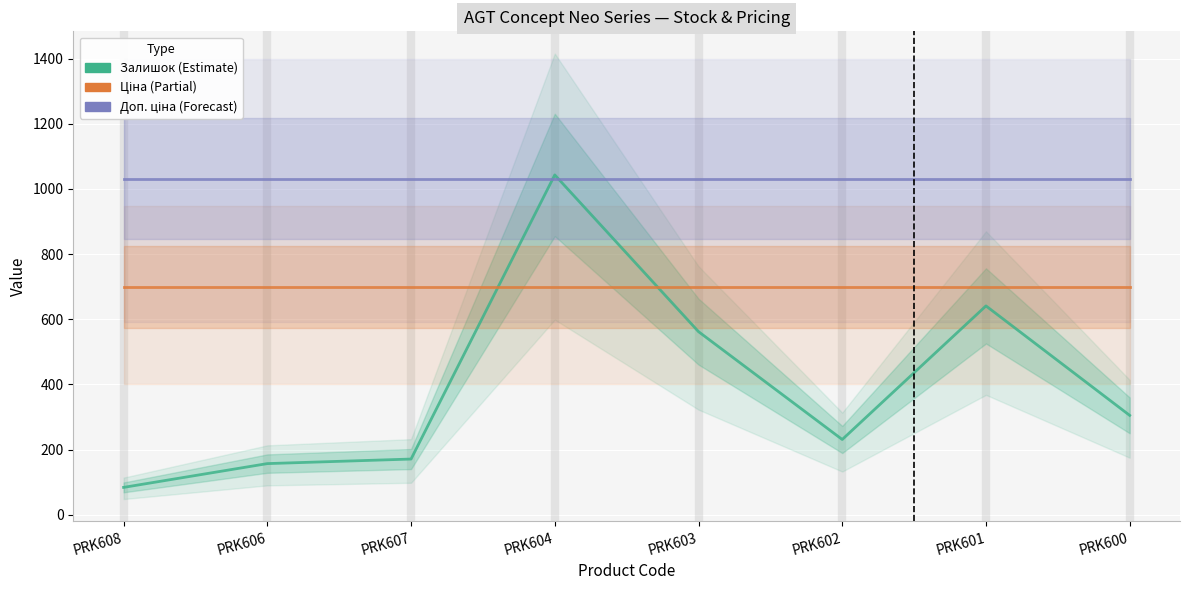

What is the minimum value for Доп. ціна?

1031.4